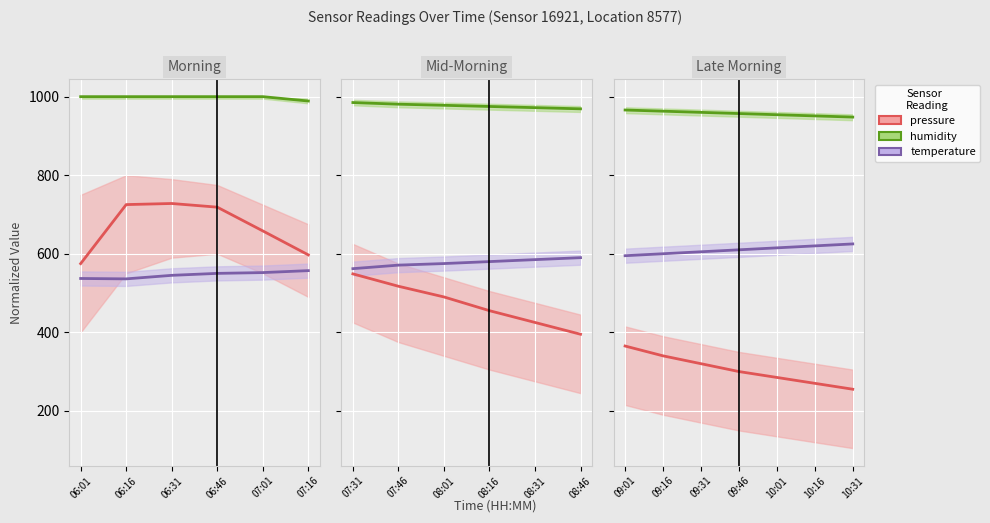

Is this an area chart (filled region under the line)?

No